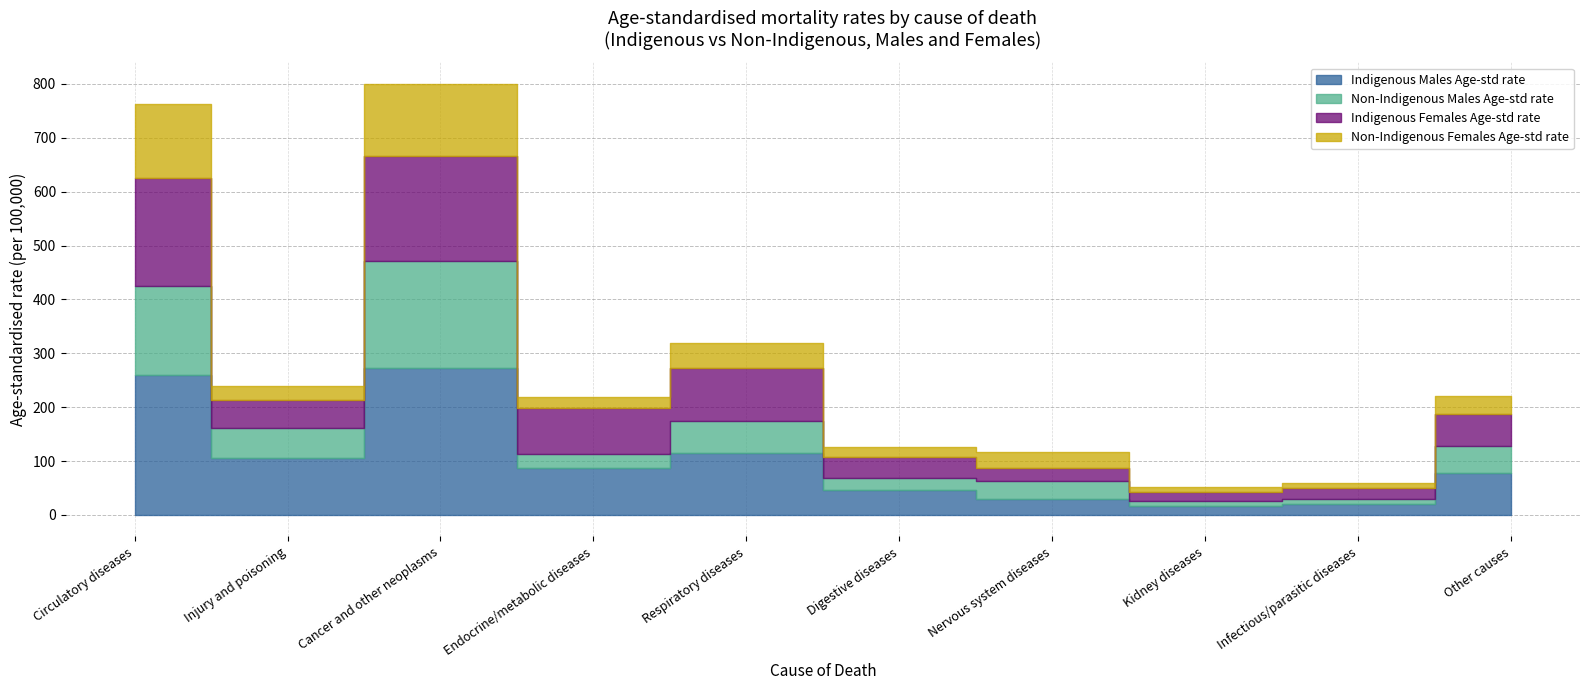

How many times do Non-Indigenous Males Age-std rate and Indigenous Males Age-std rate cross each other?

2